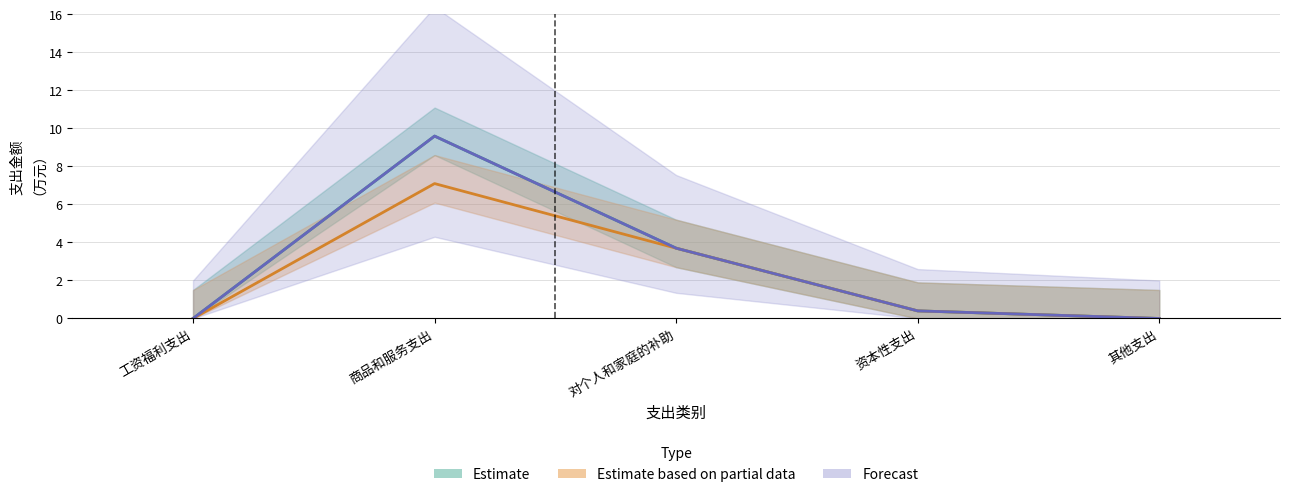

What position from the left is 其他支出?

5